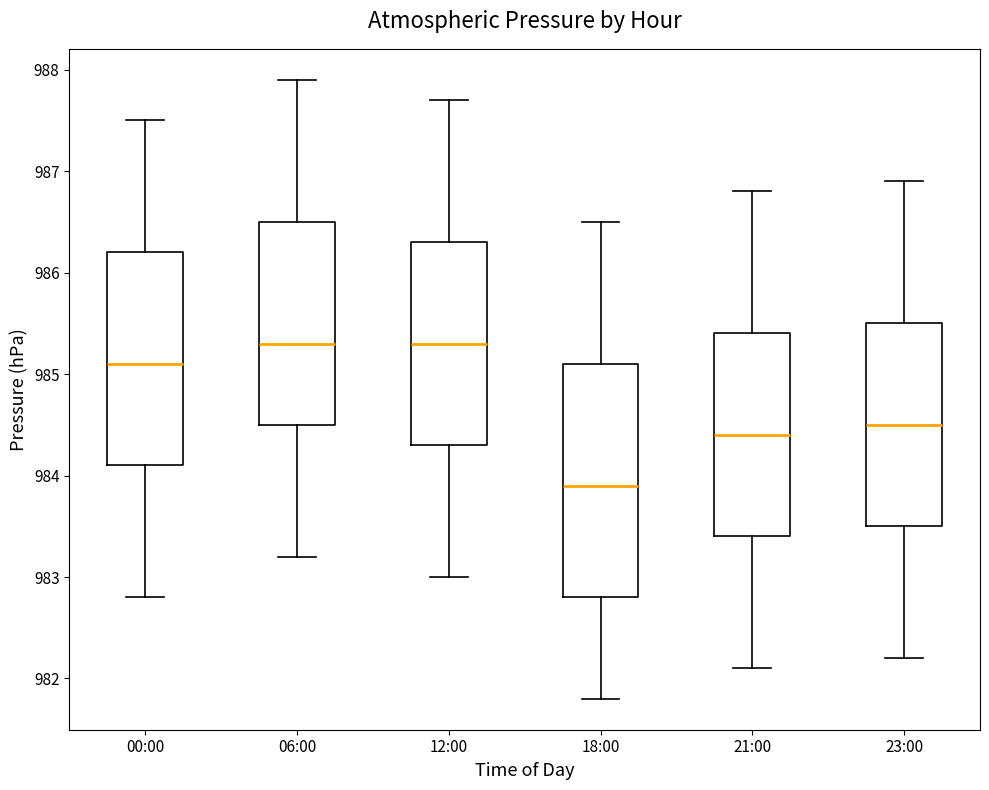

Which box's median line is the lowest?

18:00